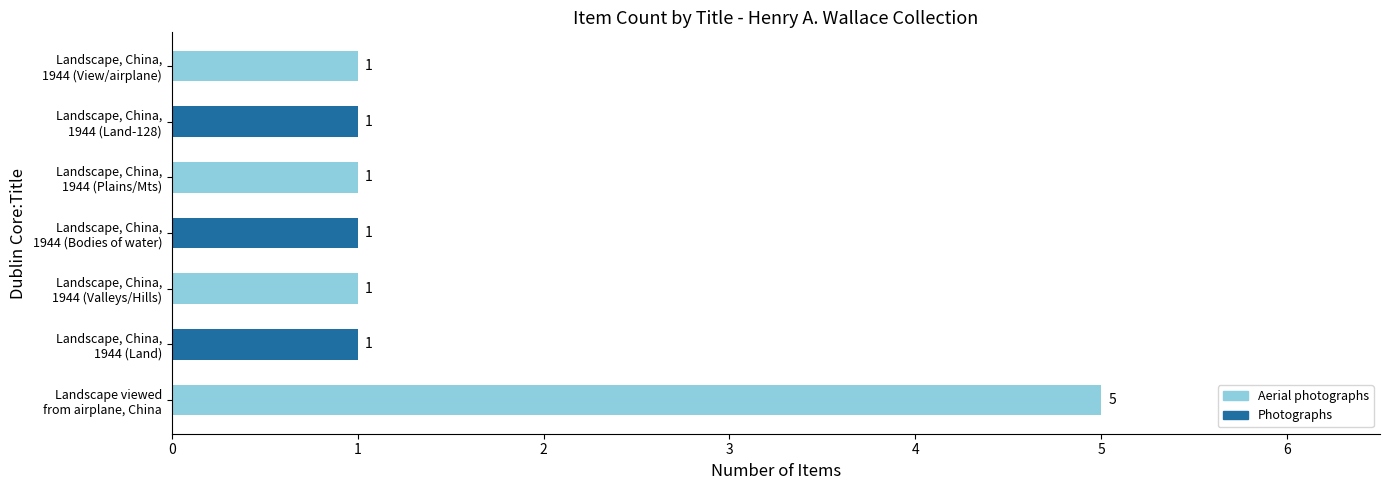

What is the greatest value displayed?

5